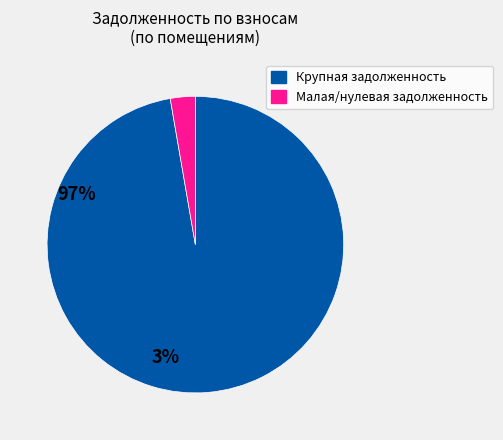

Is there any slice that represents more than half of the pie?

Yes